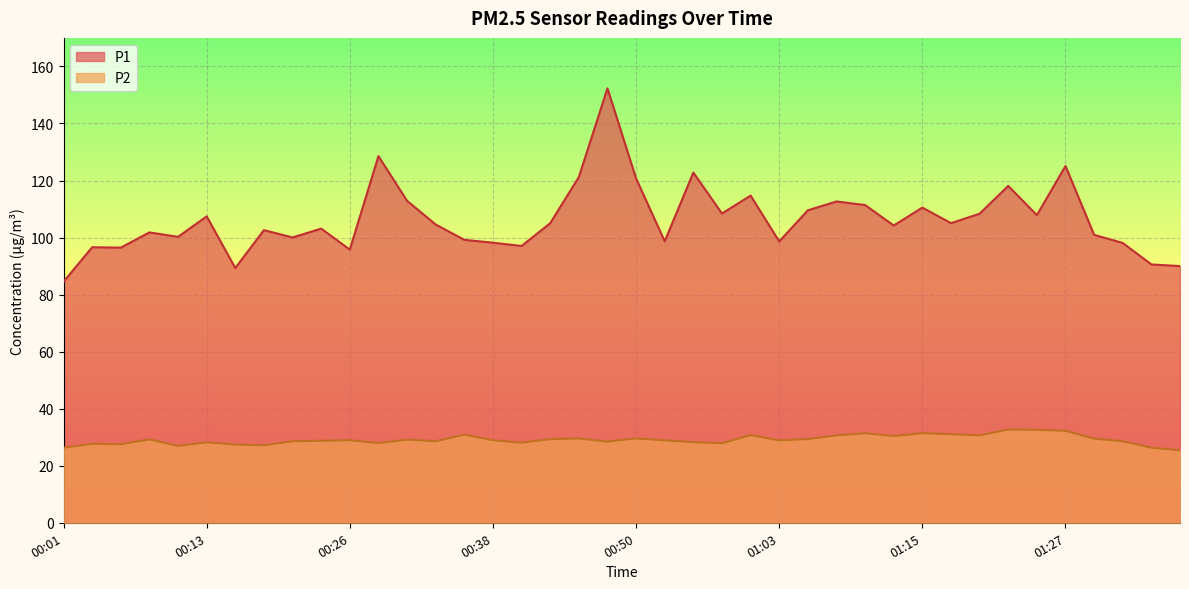

What is the difference between the maximum and minimum values in the P2 series?

7.3